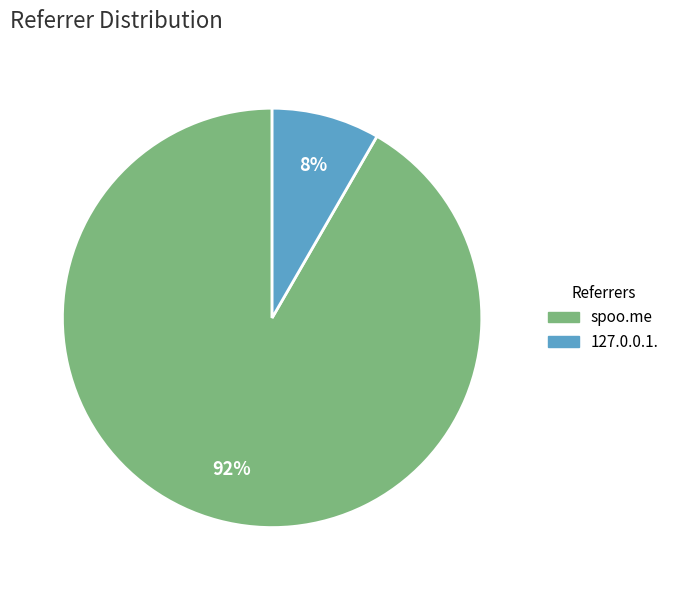

Rank the categories by value from highest to lowest.

spoo.me, 127.0.0.1.